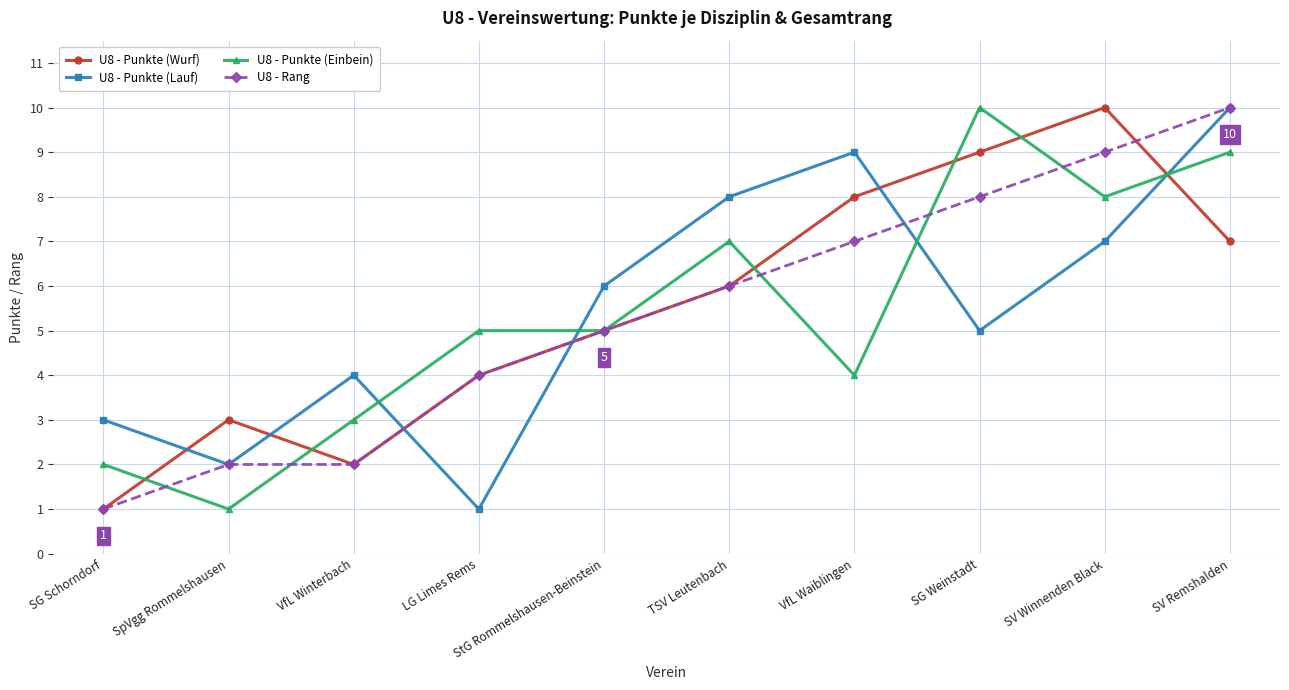

What is the smallest value displayed?

1